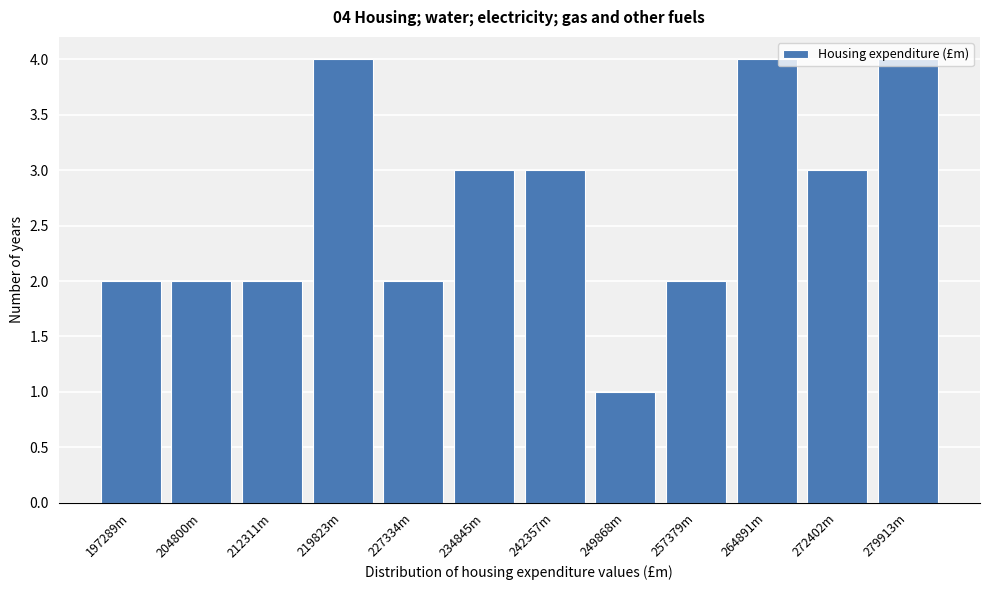

True or false: the data shows 5 at 279913m.

False